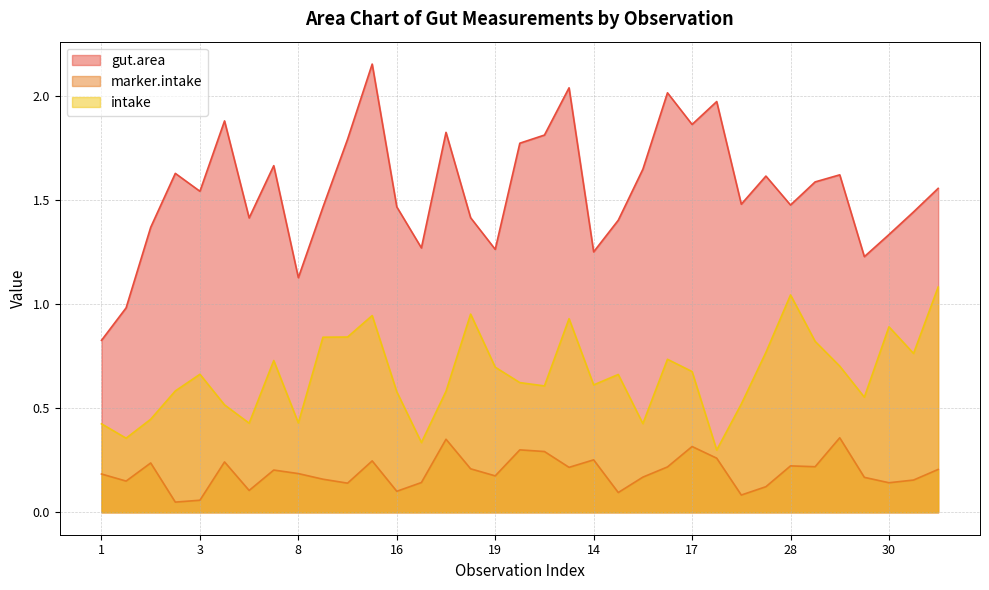

True or false: gut.area and marker.intake cross at least once.

False